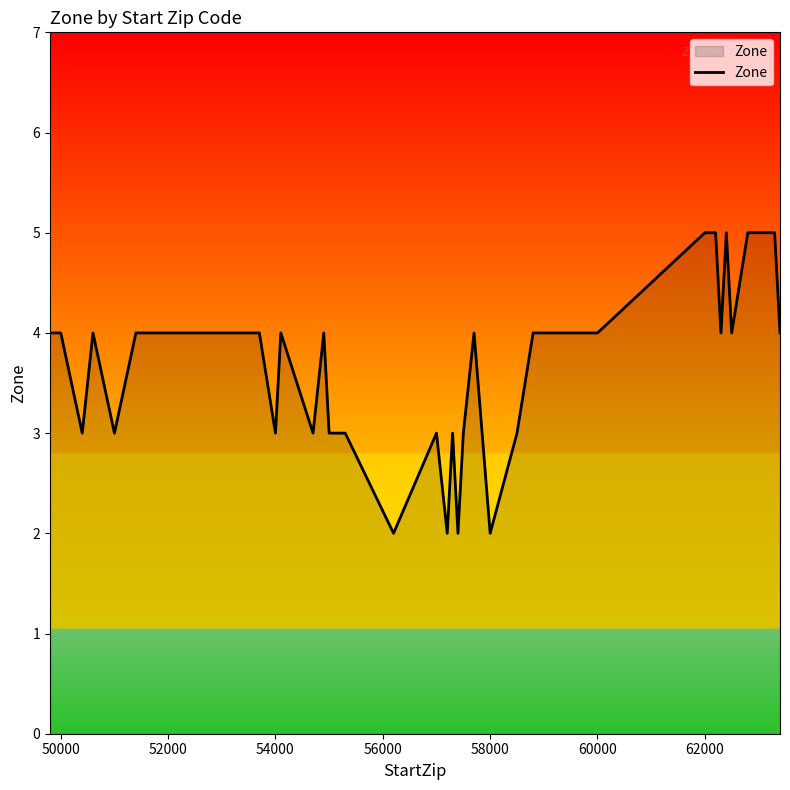

What is the maximum value shown in the chart?

5